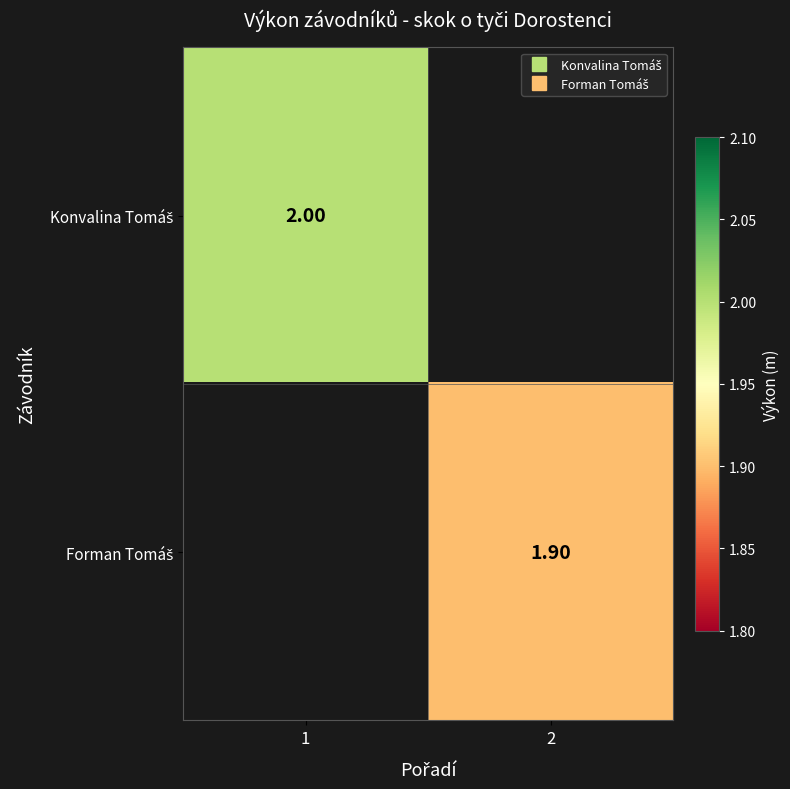

At how many categories does at least one series exceed 1?

2